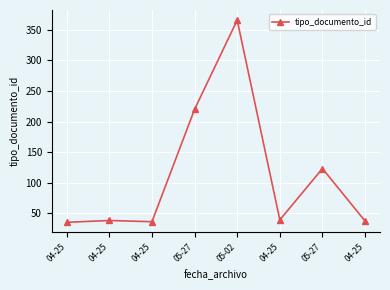

Does the chart display data point markers on the line(s)?

Yes